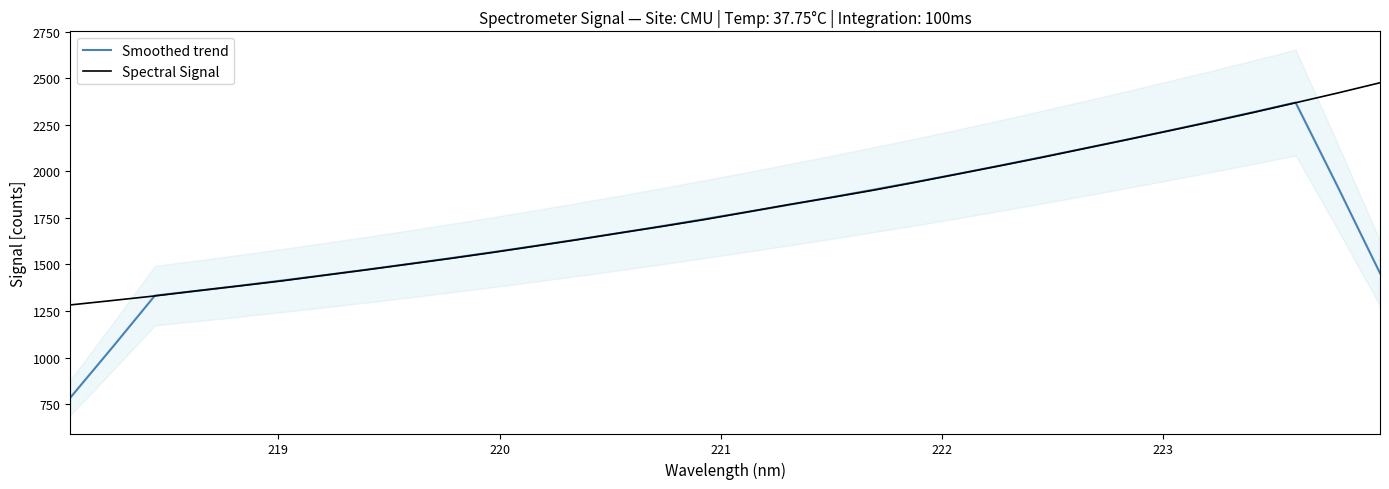

Count the number of data series in this chart.

2